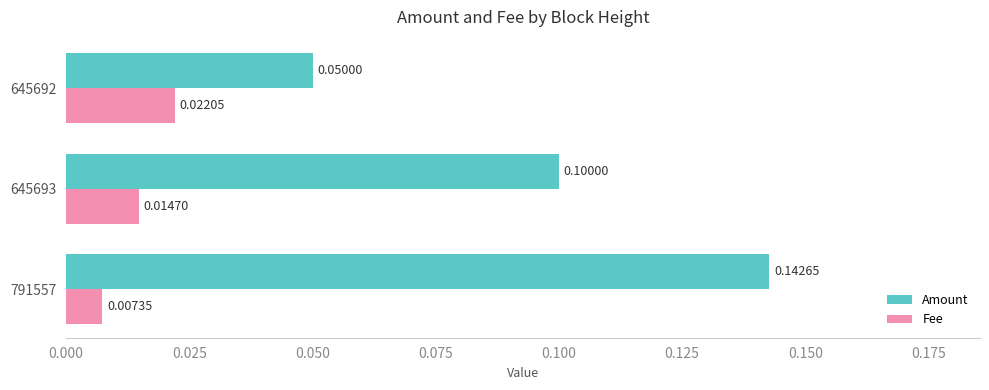

List the series in order of their overall mean, lowest first.

Fee, Amount